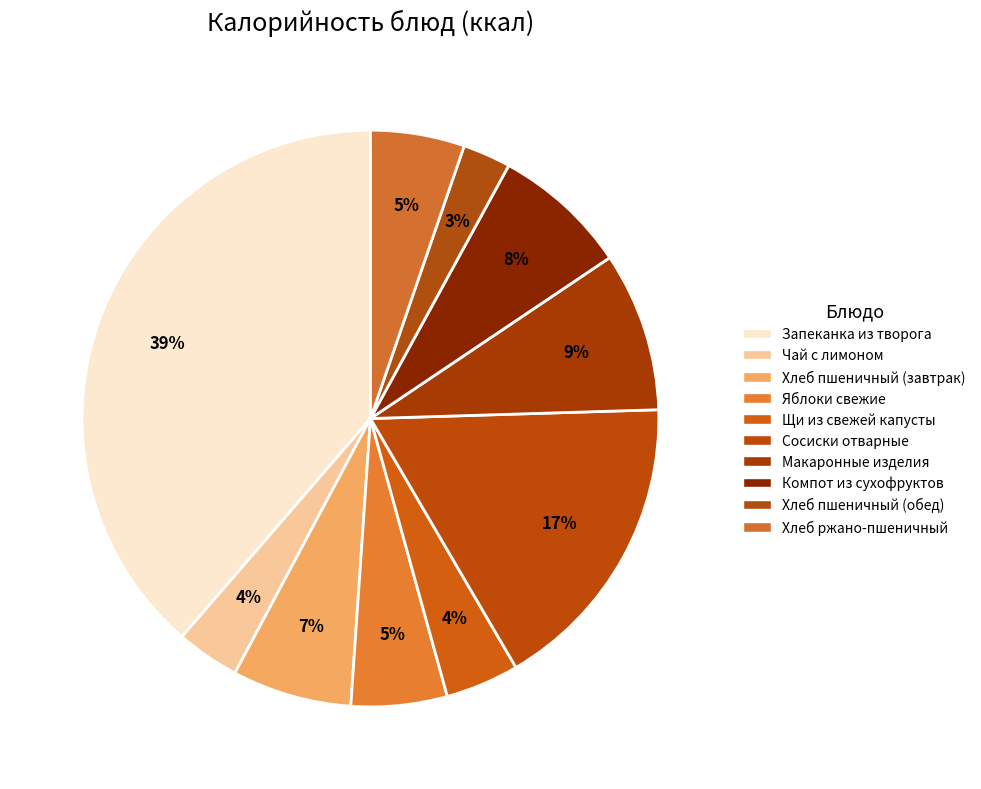

To the nearest percent, what percentage of the pie is Макаронные изделия?

9%